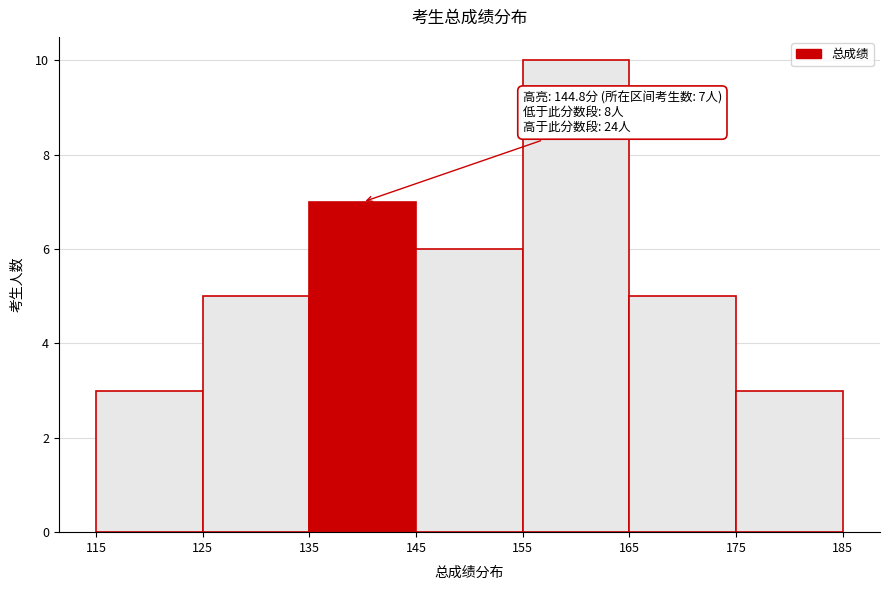

Which range on the x-axis has the tallest bar?

155 to 165